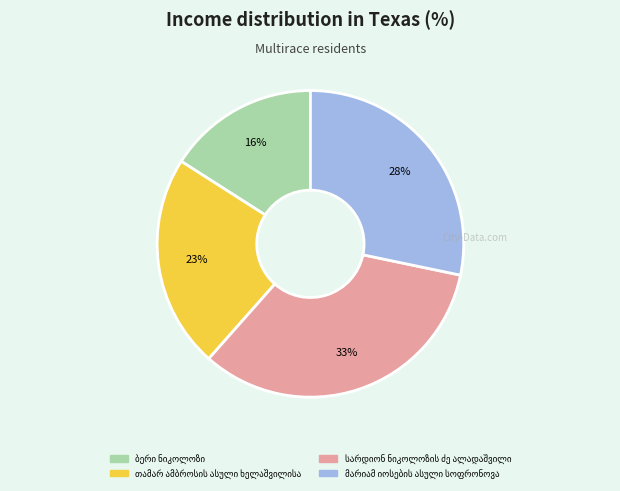

To the nearest percent, what is the difference between the largest and smallest slice percentages?

17%